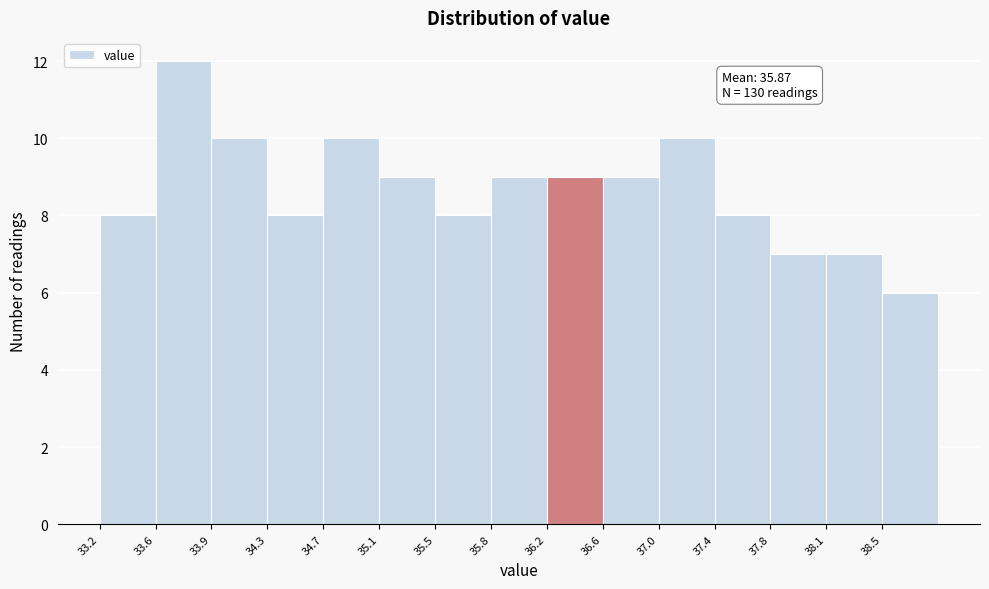

Which range on the x-axis has the tallest bar?

33.55 to 33.95